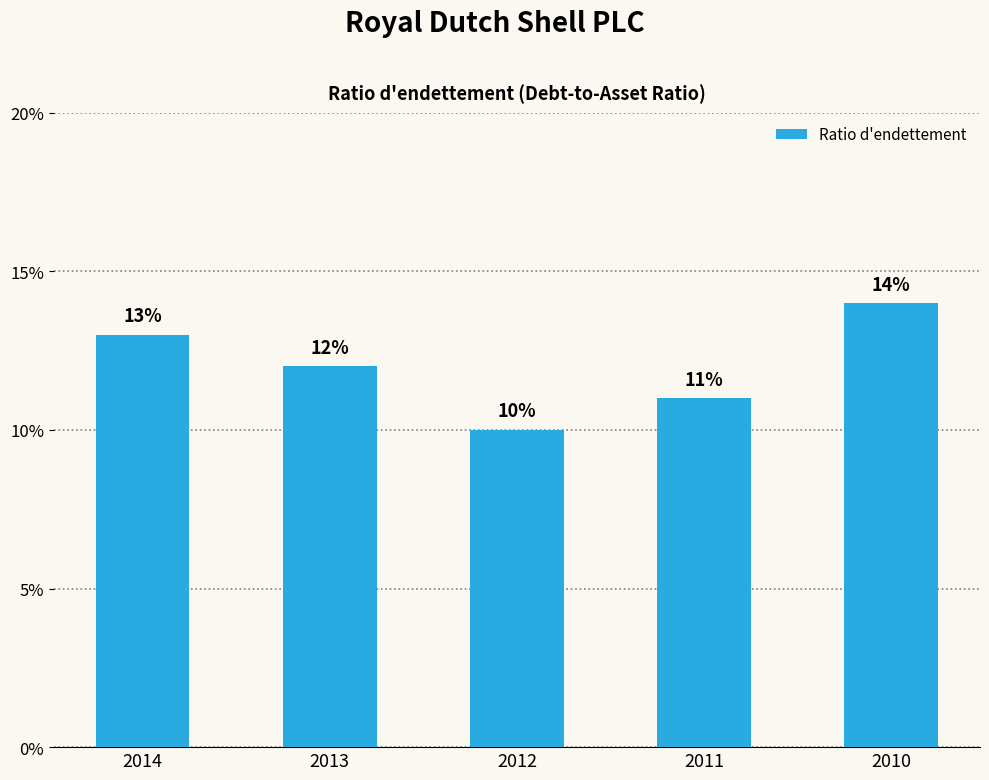

Rank the categories by value from lowest to highest.

2012, 2011, 2013, 2014, 2010